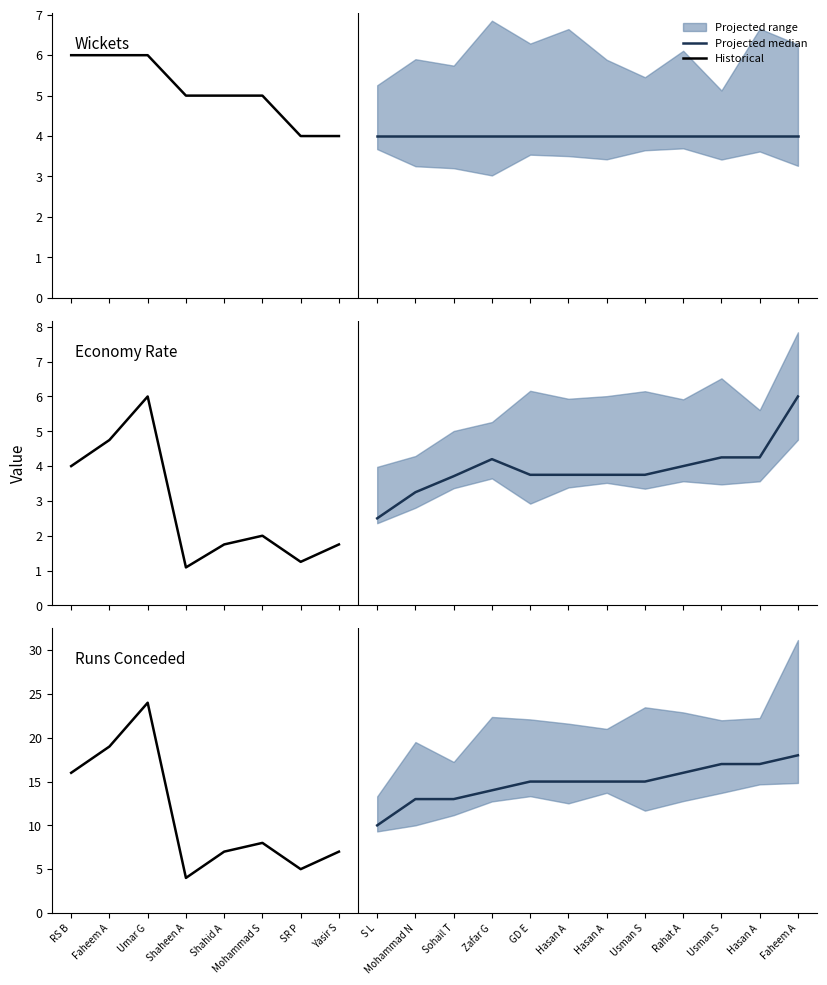

The wkts series shows 4.0 at 12. True or false?

True